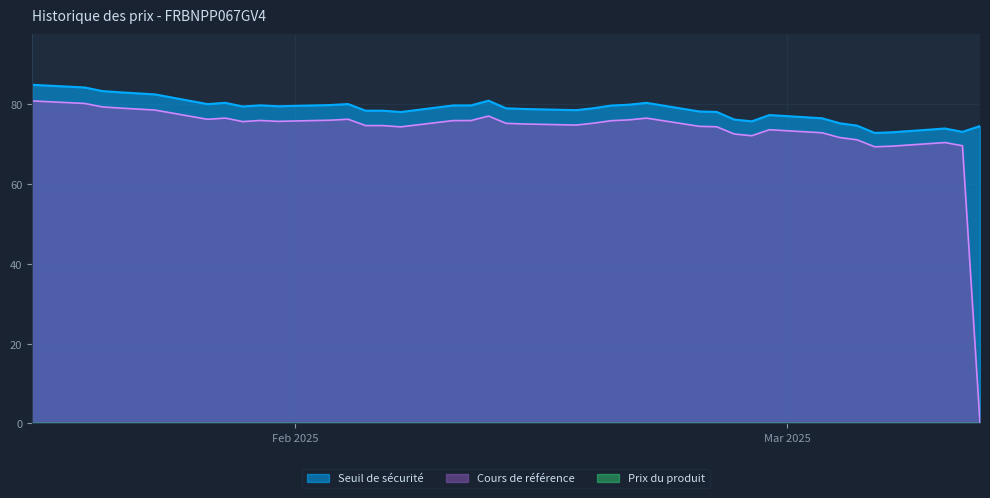

Where is Prix du produit nearest to the value 0?

2025-03-12